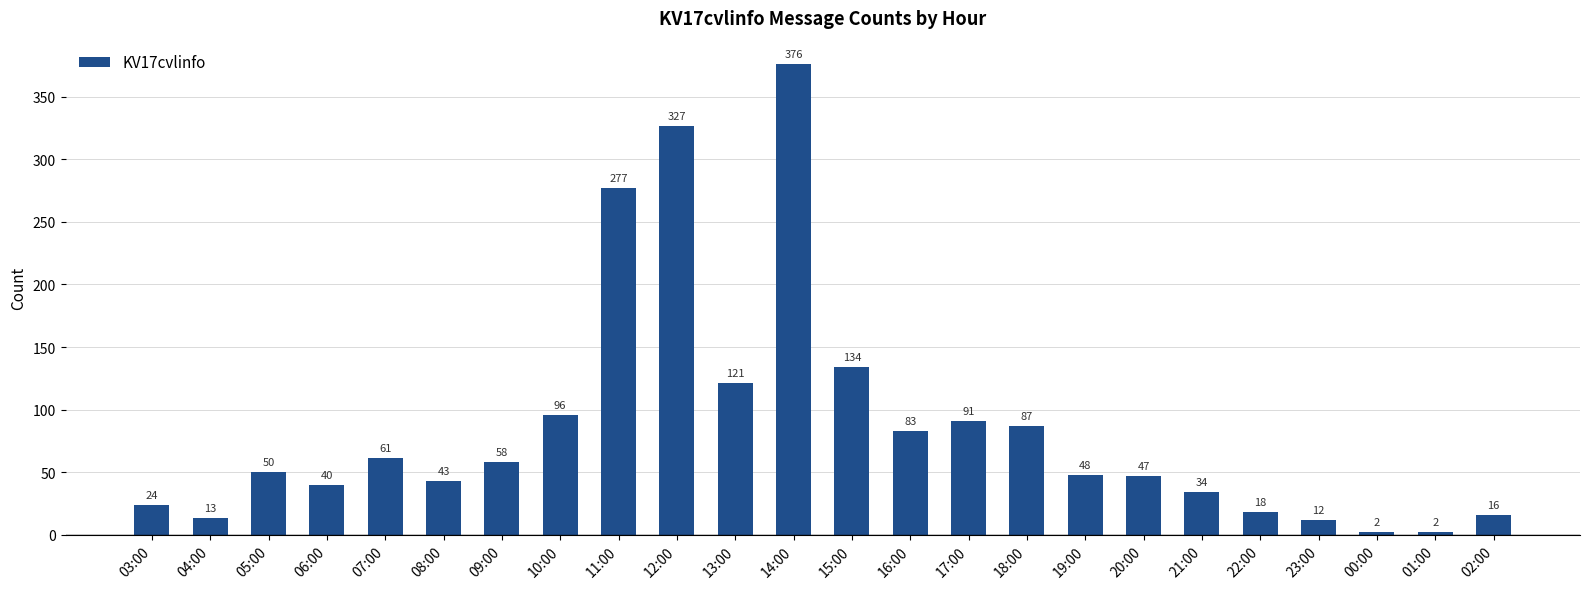

Reading left to right, what are all the values shown in this chart?

24	13	50	40	61	43	58	96	277	327	121	376	134	83	91	87	48	47	34	18	12	2	2	16